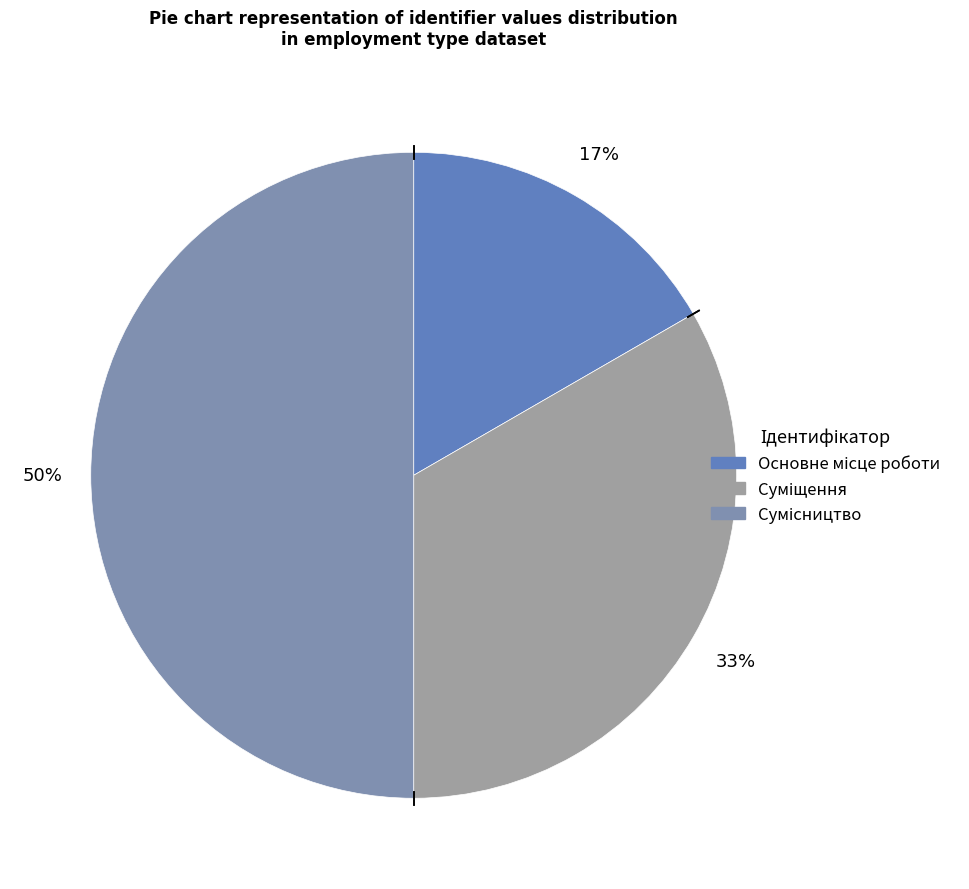

To the nearest percent, what is the difference between the largest and smallest slice percentages?

33%